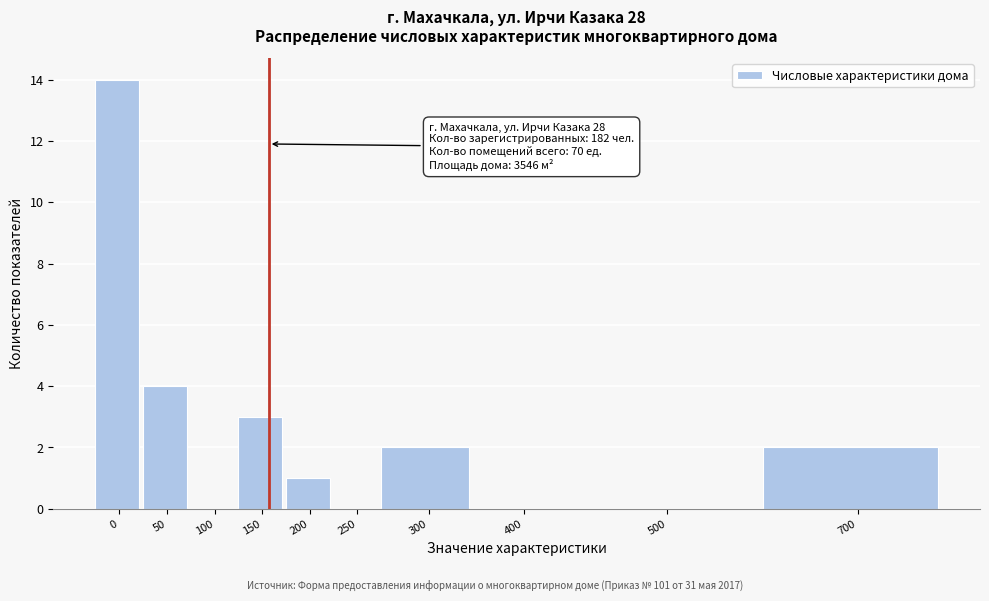

Reading left to right, what are all the values shown in this chart?

0=14	50=4	100=0	150=3	200=1	250=0	300=2	400=0	500=0	700=2